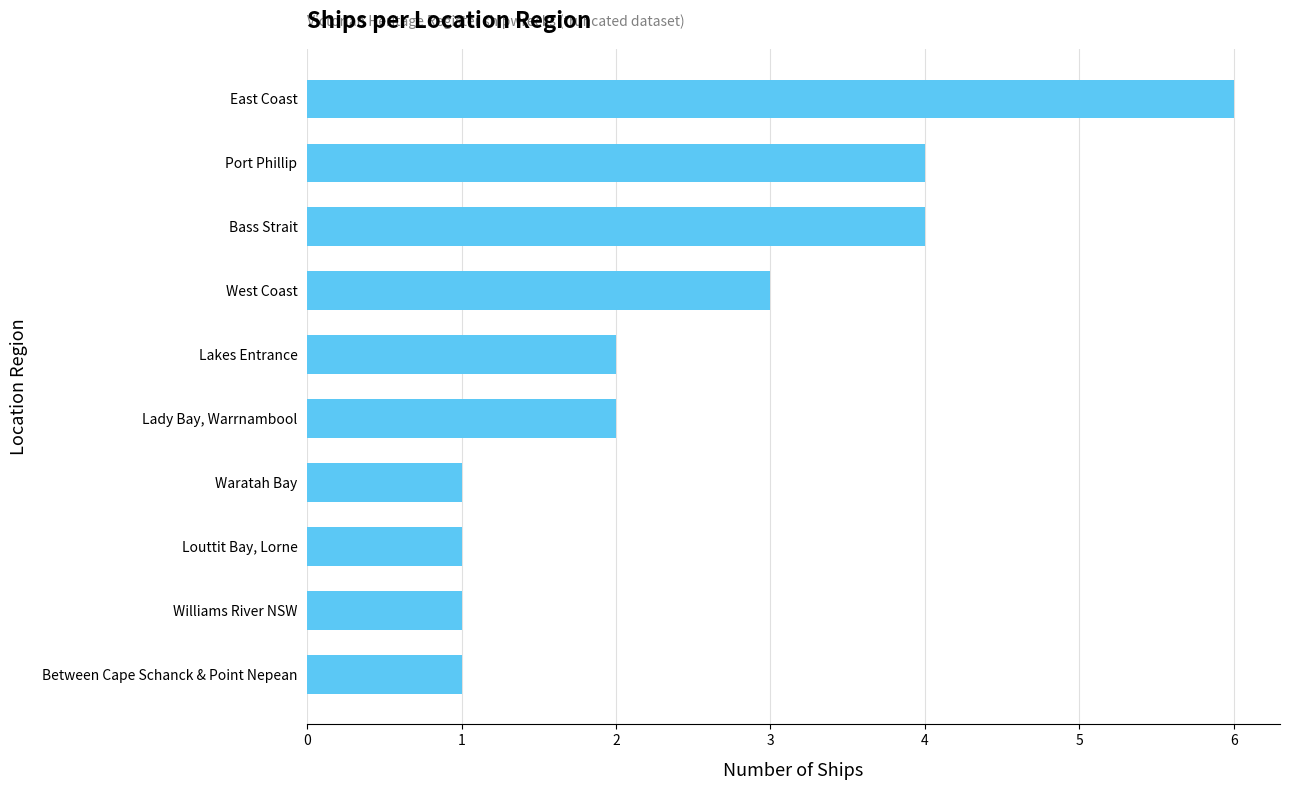

How many series are shown in this chart?

1